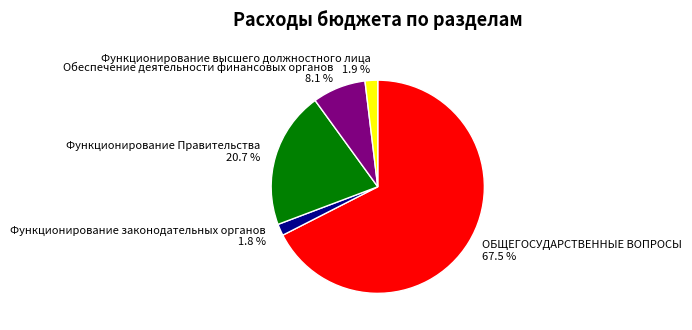

What is the ratio of the value at ОБЩЕГОСУДАРСТВЕННЫЕ ВОПРОСЫ to the value at Функционирование Правительства?

3.3